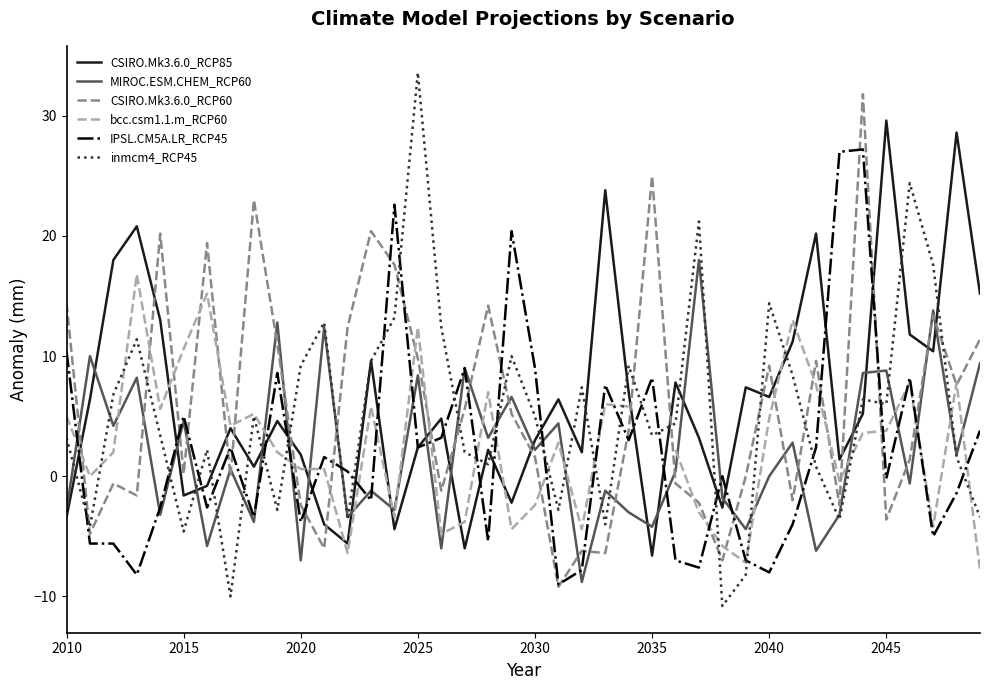

What is the sum of all inmcm4_RCP45 values?

208.0